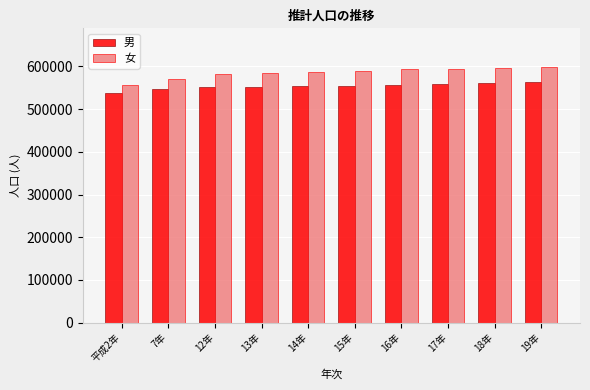

Which series has the largest range (max minus min)?

女